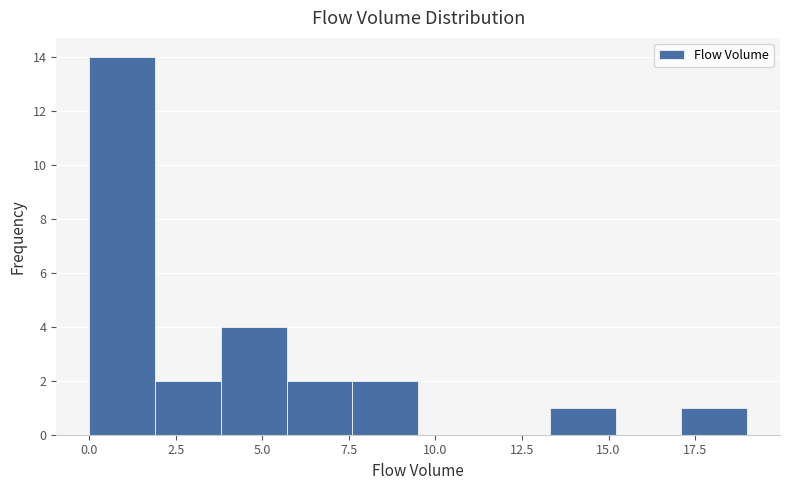

Around what value on the x-axis is the tallest bar? Give the approximate position of its centre, as read against the axis.

1.0